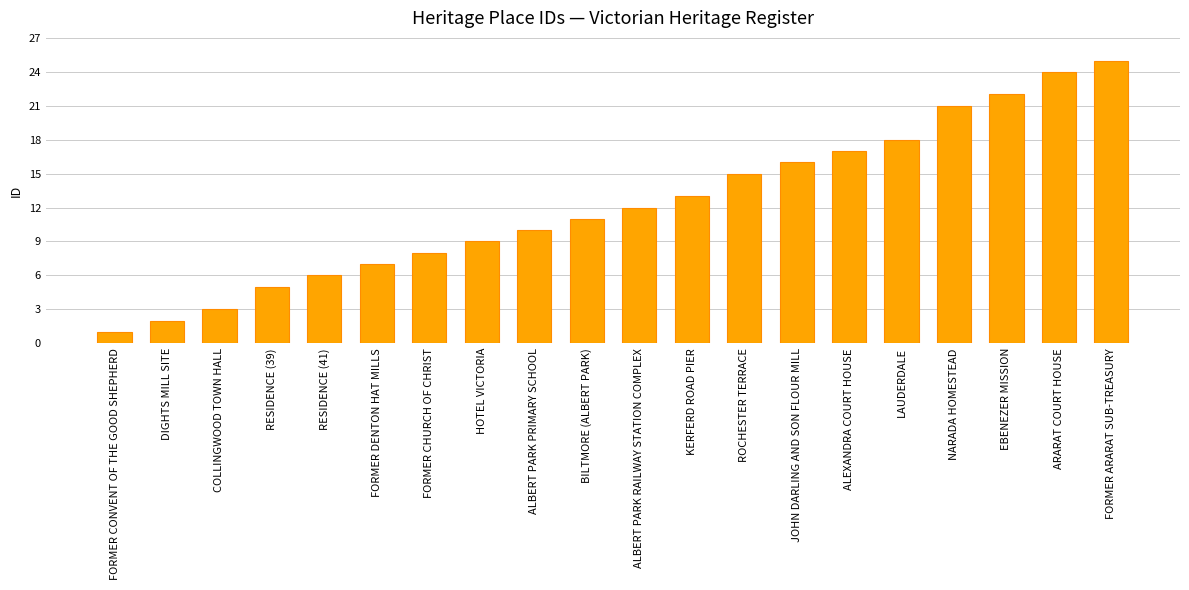

What position from the left is FORMER DENTON HAT MILLS?

6